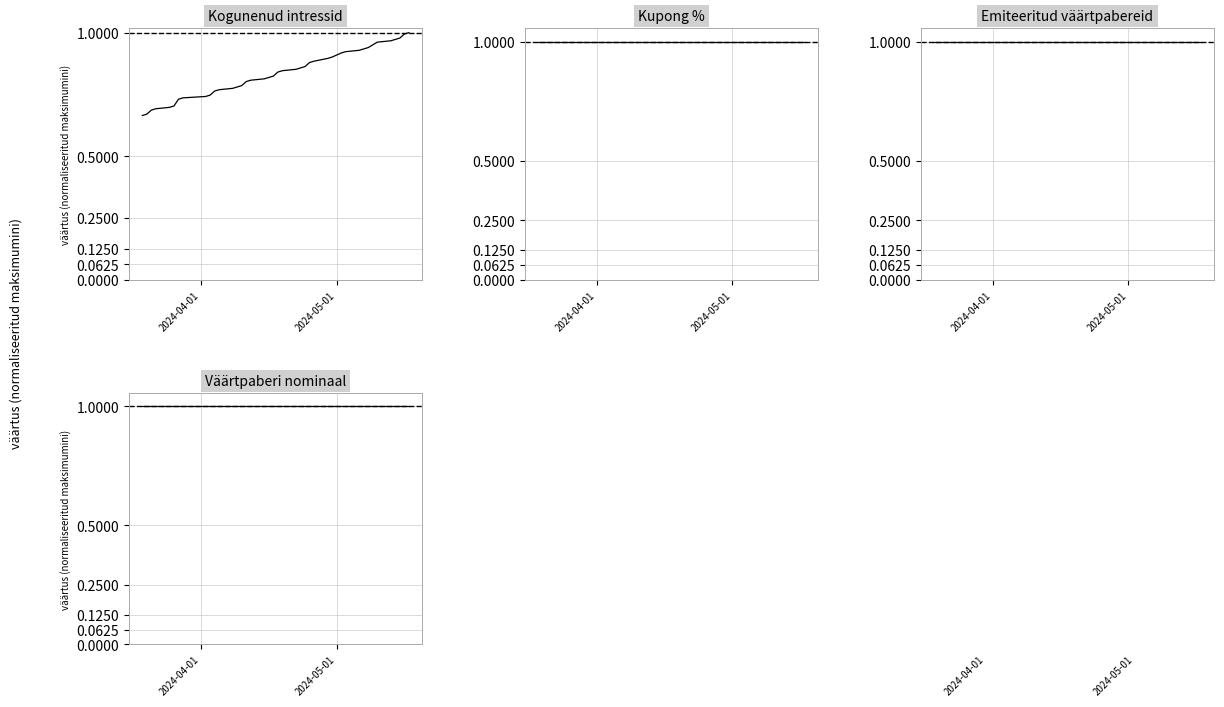

The Kogunenud intressid series shows 0.5 at 23. True or false?

False